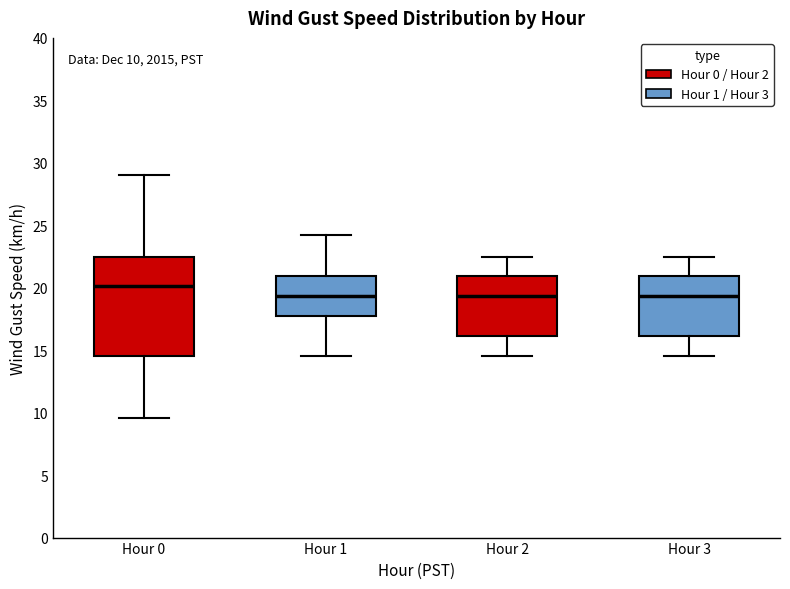

Comparing the boxes themselves (not the whiskers), which one is the tallest?

Hour 0